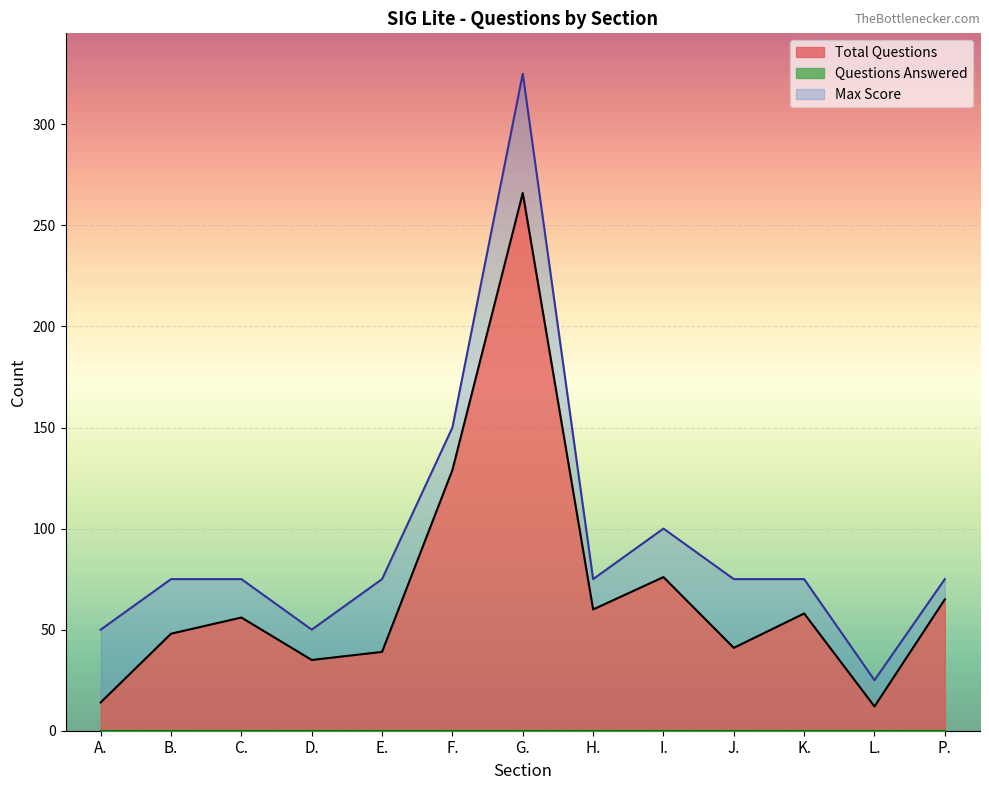

The value of Total Questions at G. is 369. True or false?

False